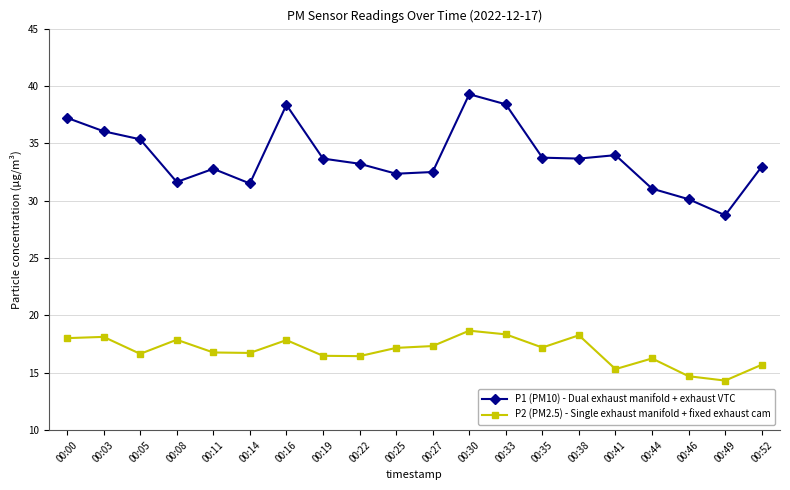

Rank the series by their maximum value, from highest to lowest.

P1 (PM10) - Dual exhaust manifold + exhaust VTC, P2 (PM2.5) - Single exhaust manifold + fixed exhaust cam